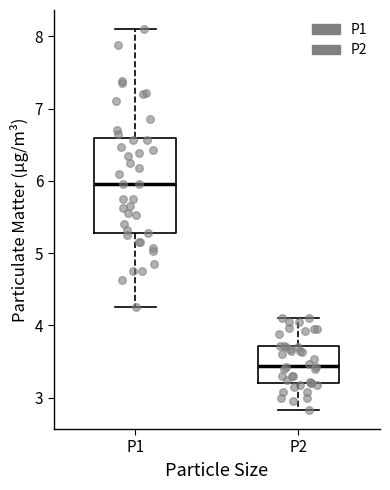

Comparing the boxes themselves (not the whiskers), which one is the tallest?

P1